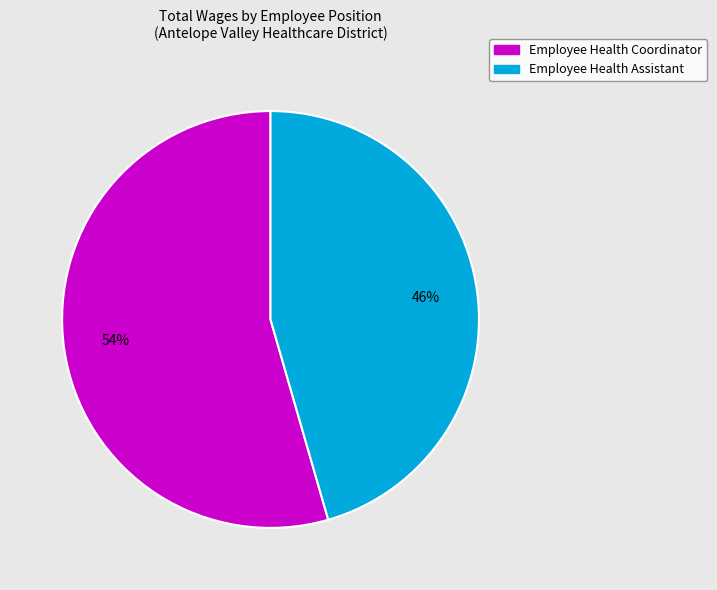

To the nearest percent, what is the combined percentage of Employee Health Assistant and Employee Health Coordinator?

100%